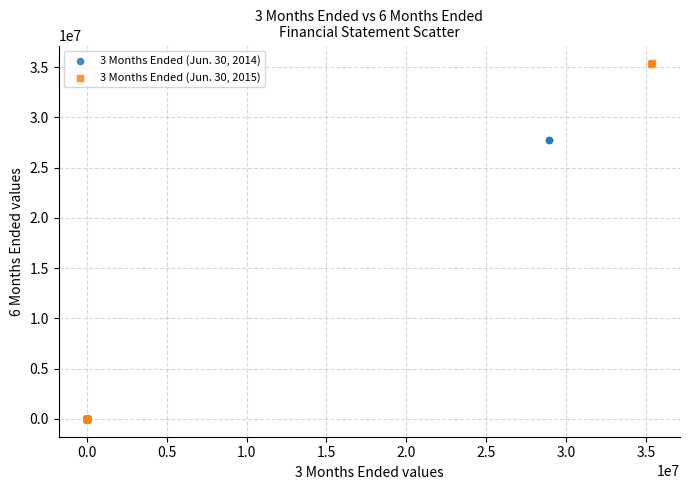

Which series contains the highest Y value?

3 Months Ended (Jun. 30, 2015)